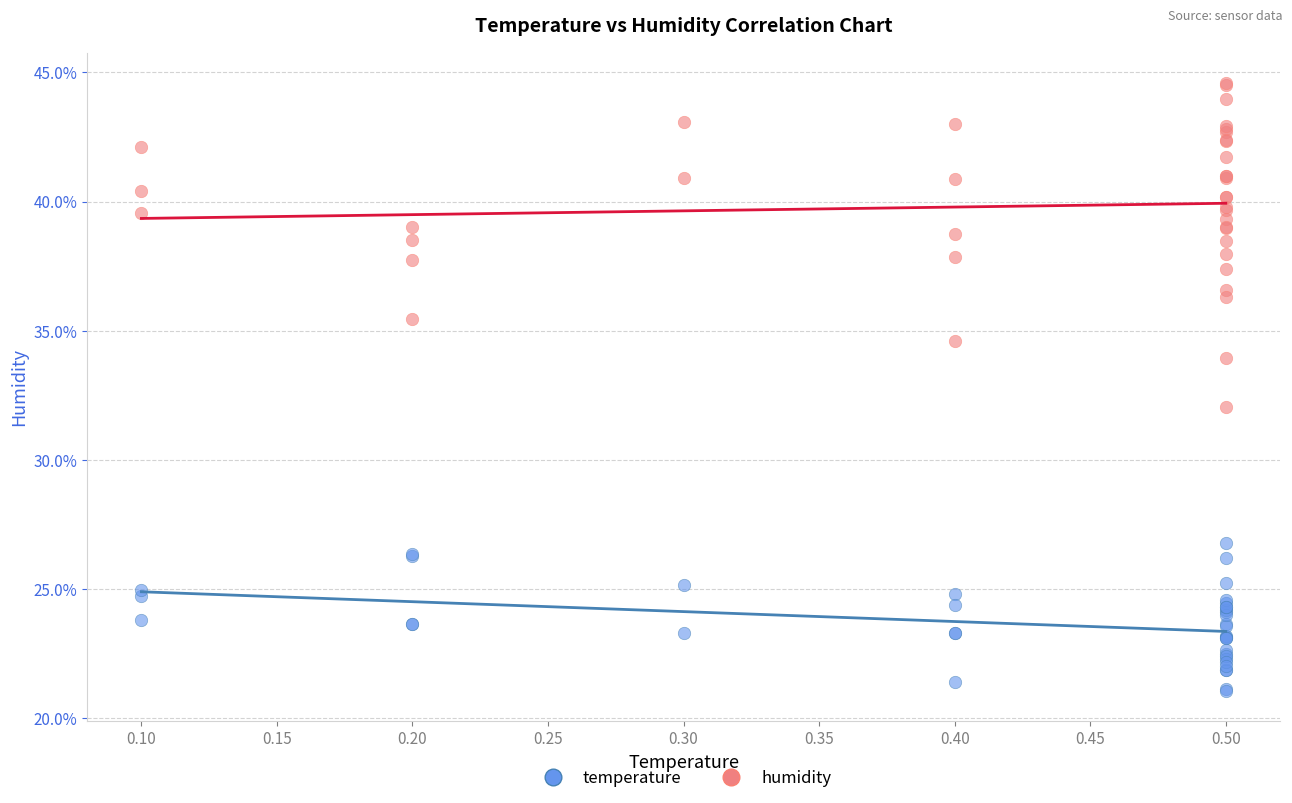

Which series has the largest Y range (max minus min)?

humidity